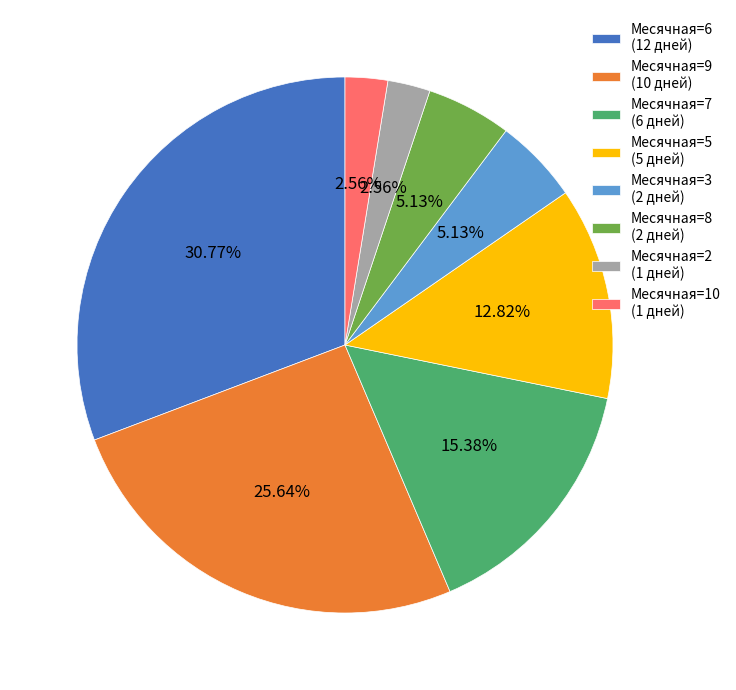

Combined, do Месячная=8 (2 дней) and Месячная=10 (1 дней) account for over 50%?

No